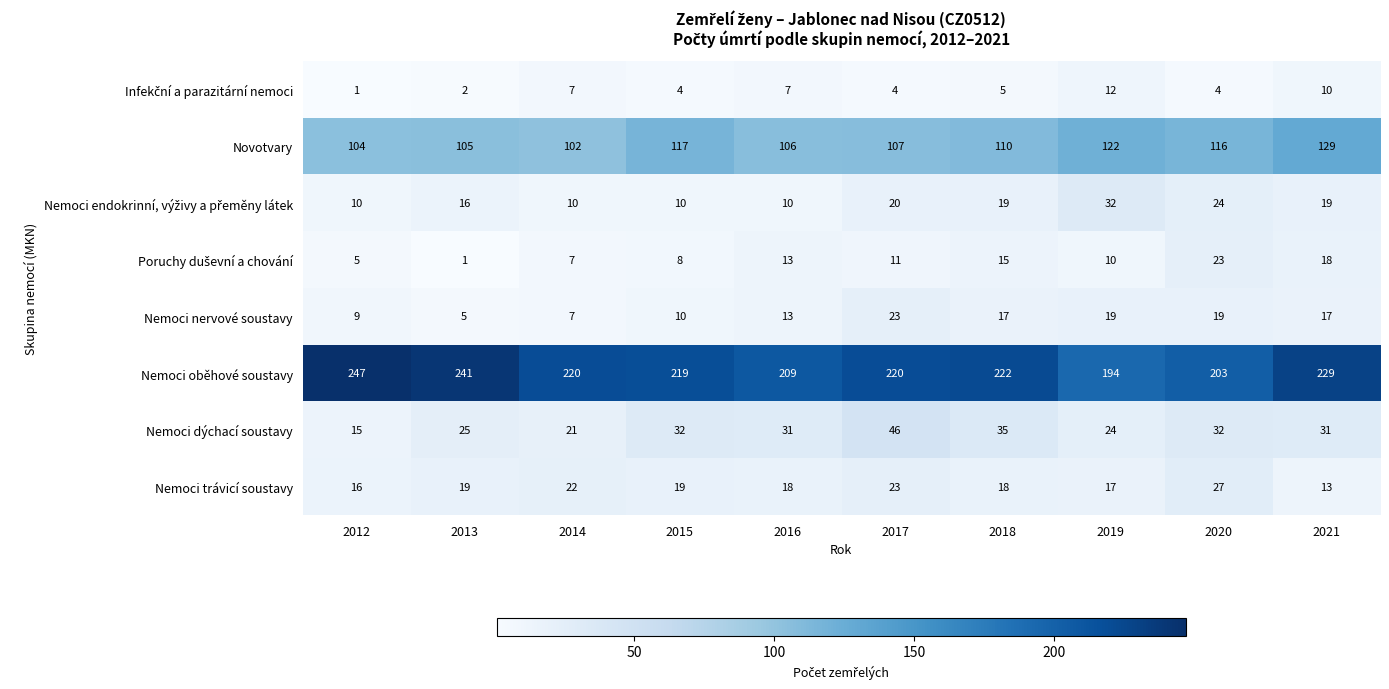

What is the difference between the highest and lowest values at 2012?

246